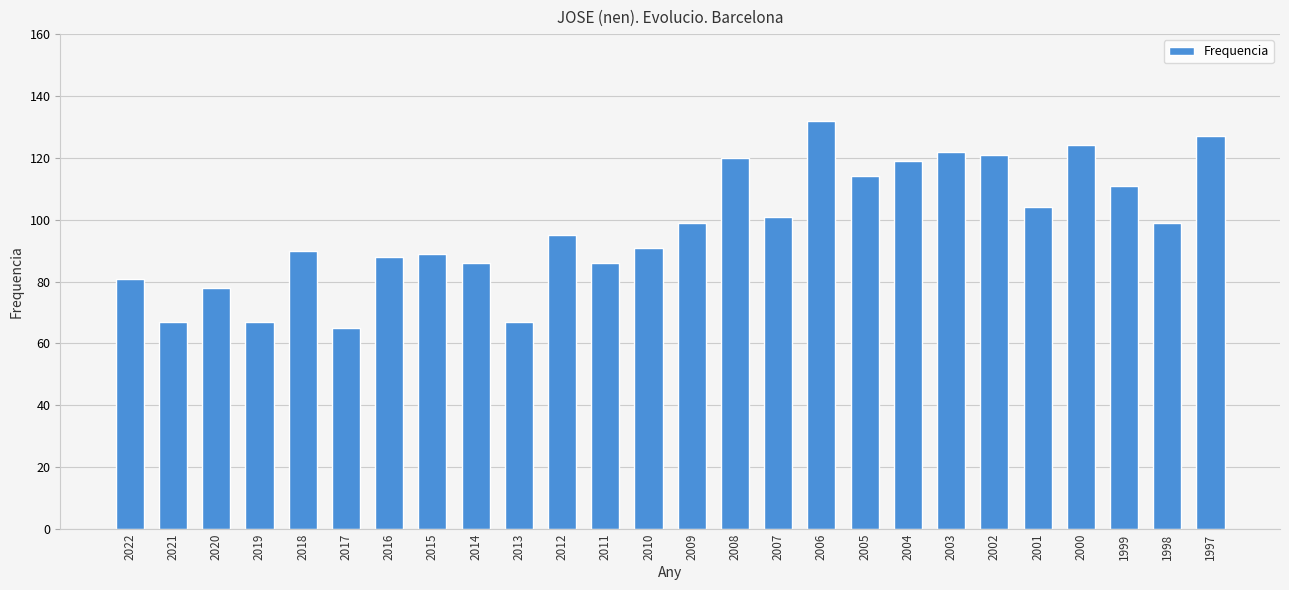

Is it true that the value at 2011 is 86?

True